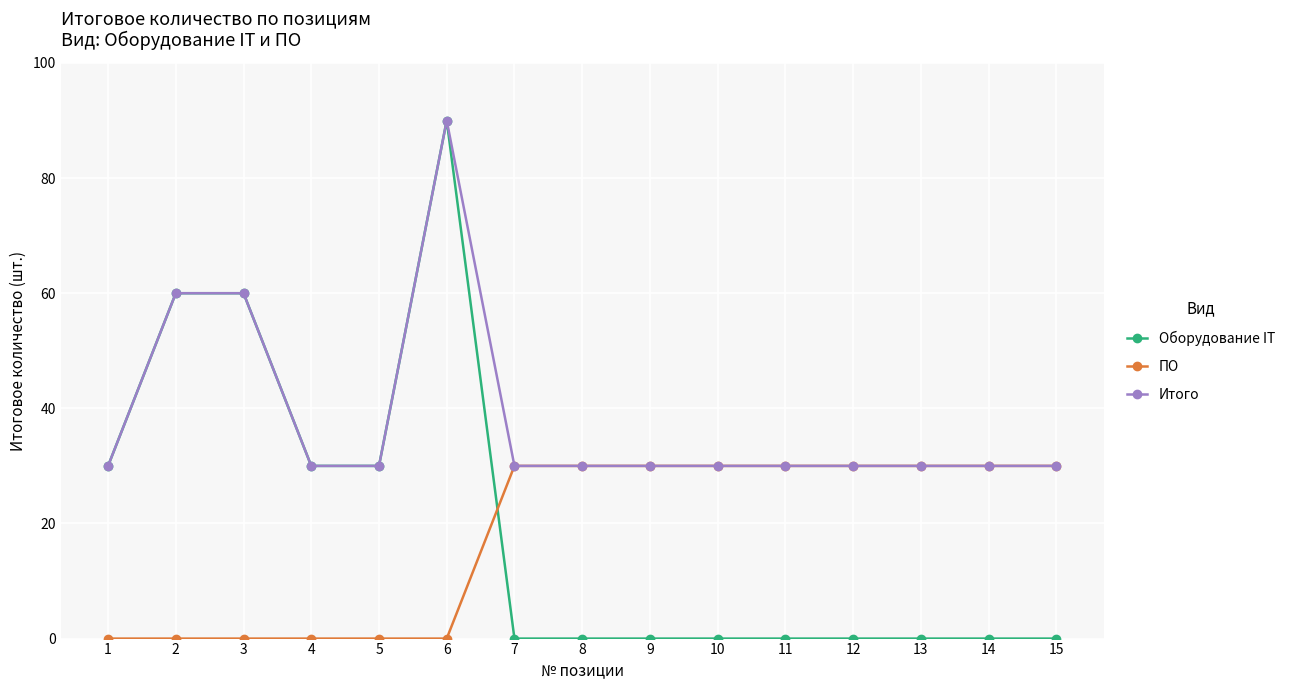

What is the value of the Оборудование IT point at the 5th from the left?

30